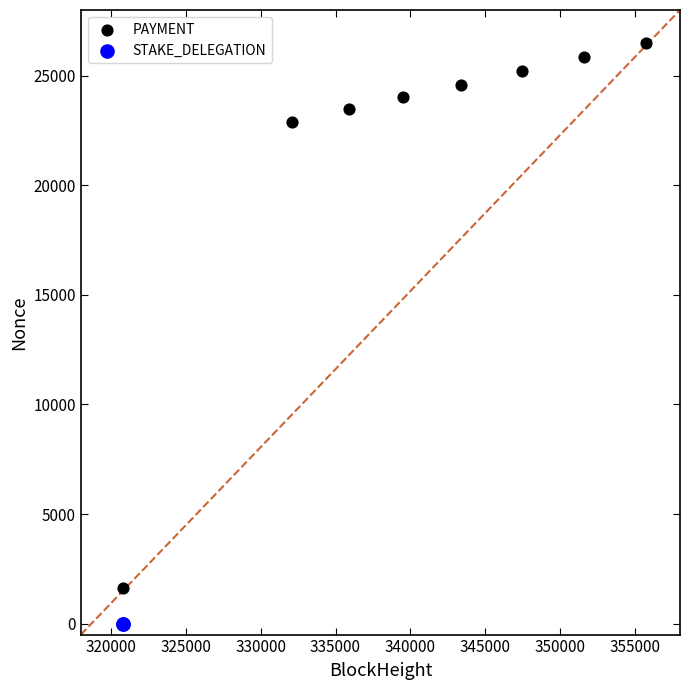

What are all the series names shown in the legend?

PAYMENT, STAKE_DELEGATION